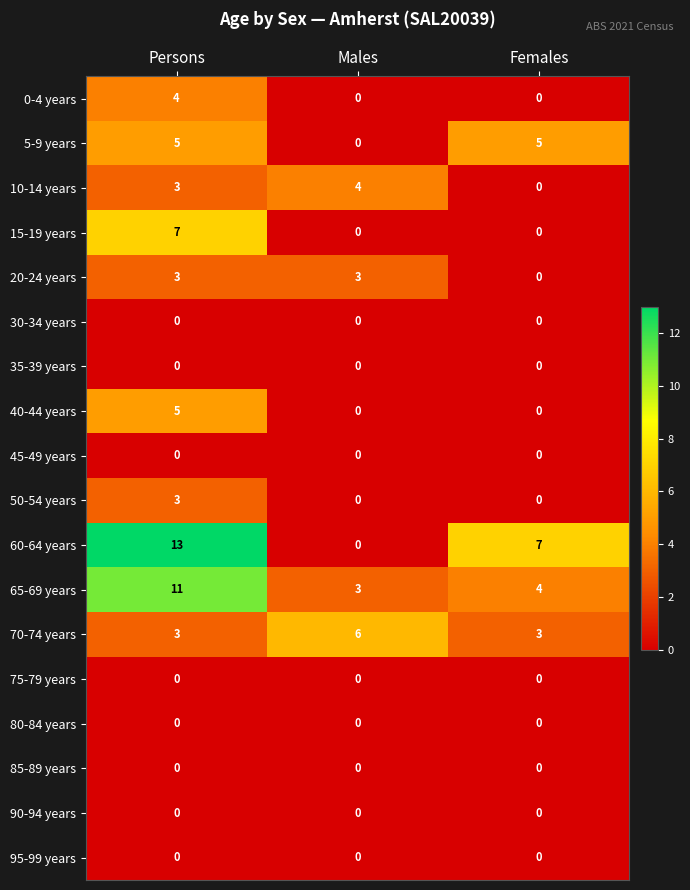

What is the greatest value displayed?

13